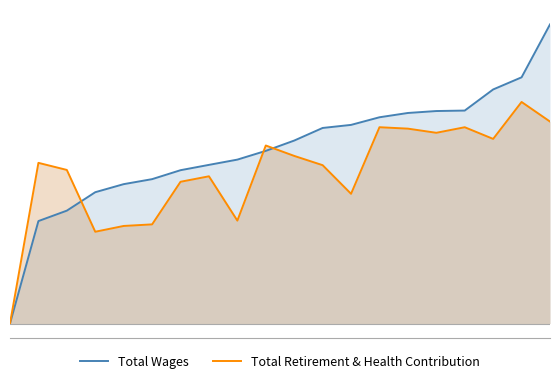

What is the sum of the Total Retirement & Health Contribution values at 1 and 11?

104867.0